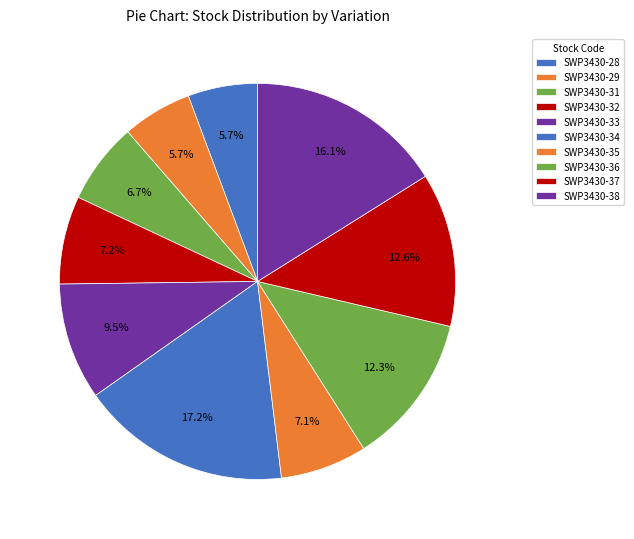

How many segments does this pie chart have?

10